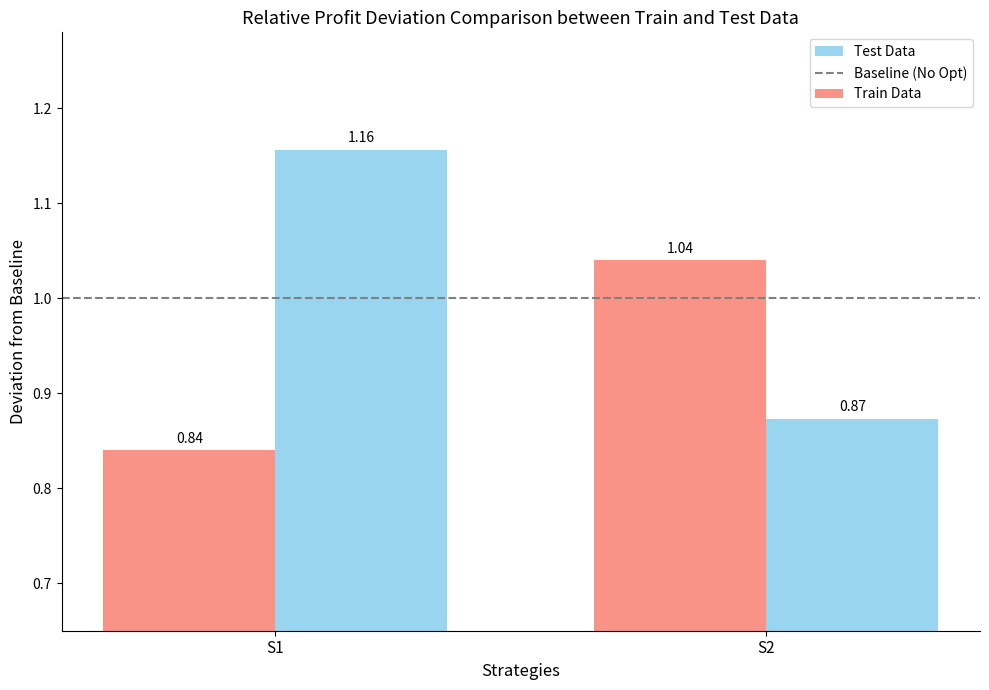

What is the difference between the Test Data values at S2 and S1?

0.3